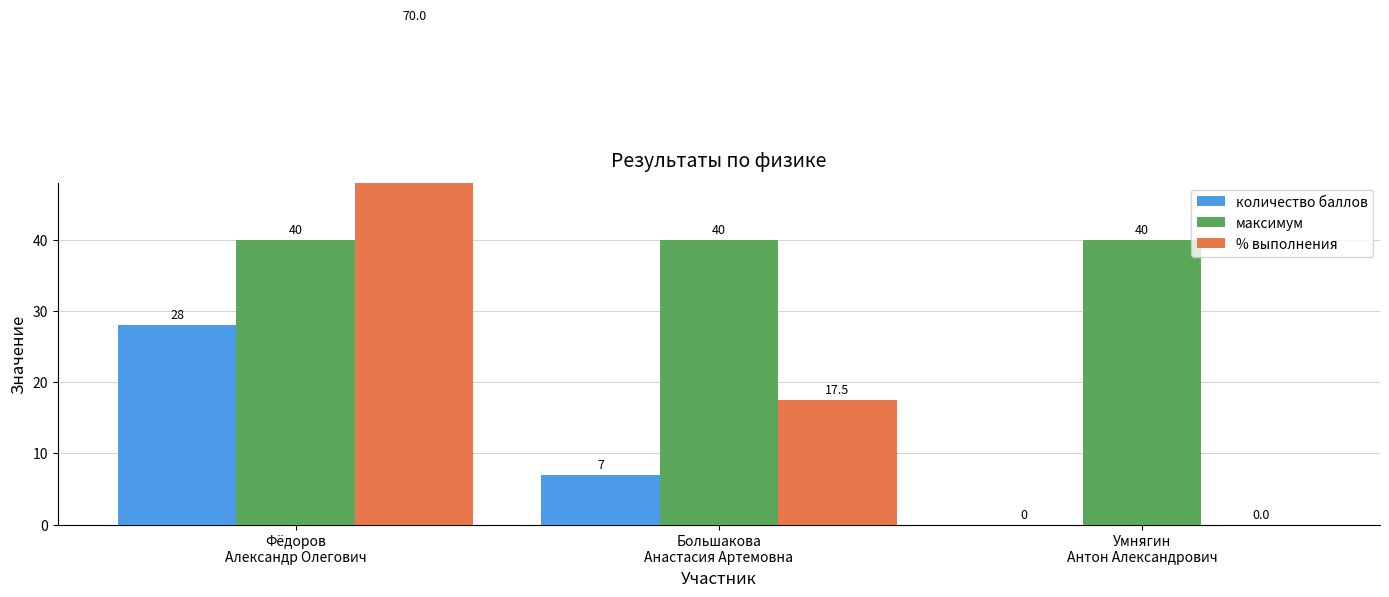

At which category is the sum across all series the highest?

Фёдоров
Александр Олегович